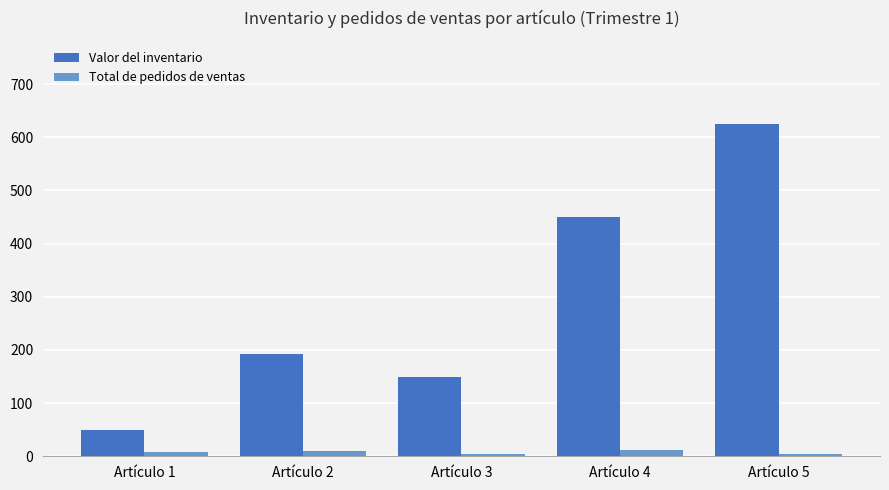

Rank the series by their maximum value, from lowest to highest.

Total de pedidos de ventas, Valor del inventario